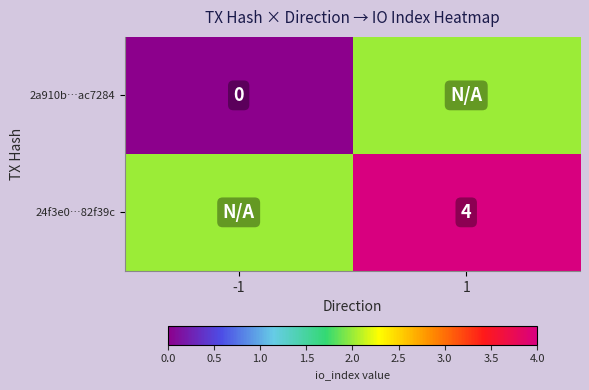

How many series are shown in this chart?

2